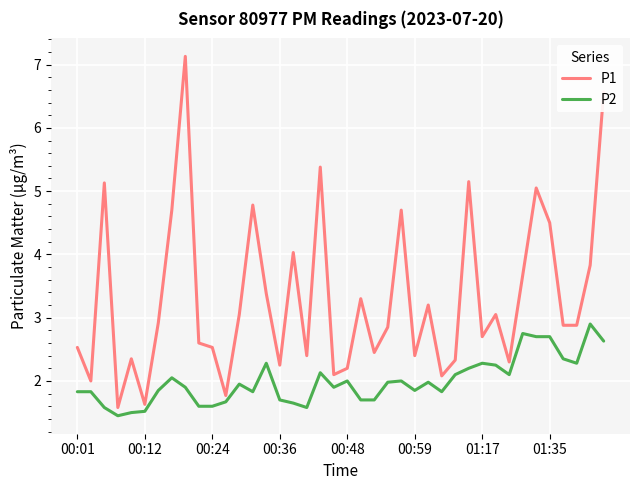

Which series has the largest range (max minus min)?

P1